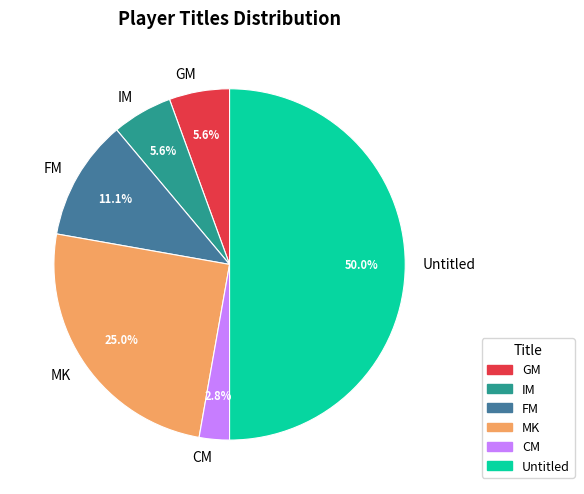

Which has a higher value, GM or FM?

FM